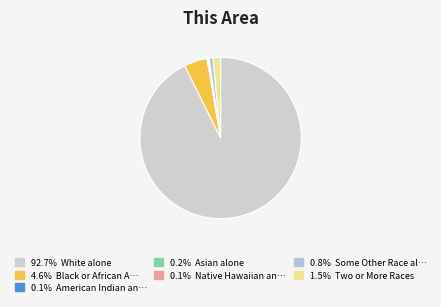

How many slices are in this pie chart?

7